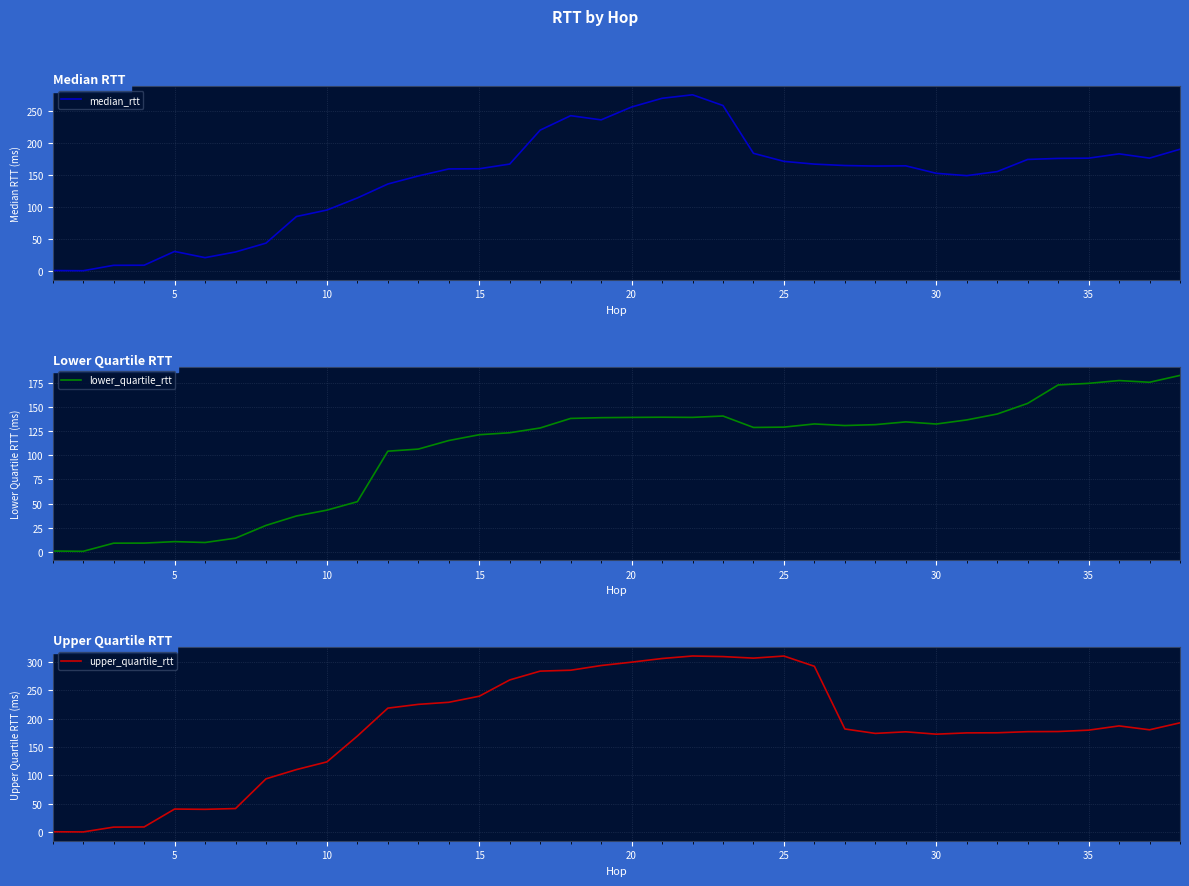

Which series has the largest total across all categories?

upper_quartile_rtt